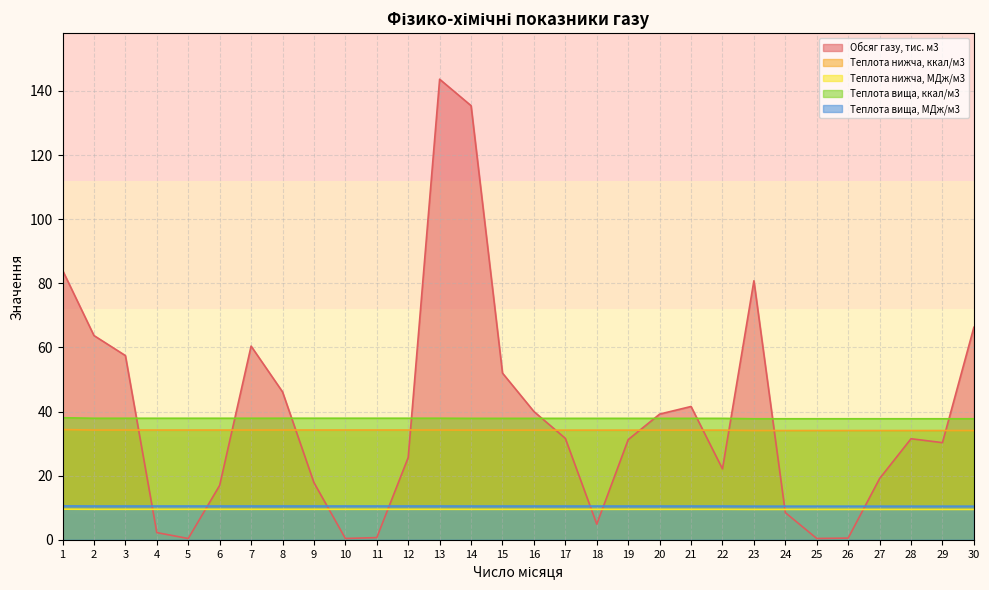

What is the maximum value shown in the chart?

143.7